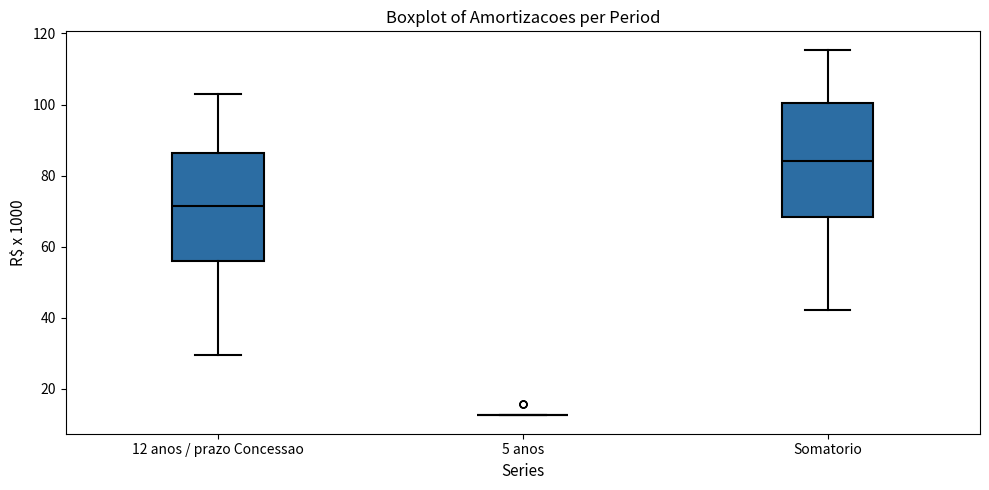

Where does the median line of the box for Somatorio sit on the y-axis? The values are not printed on the chart, so give them approximately, as read against the axis.

84